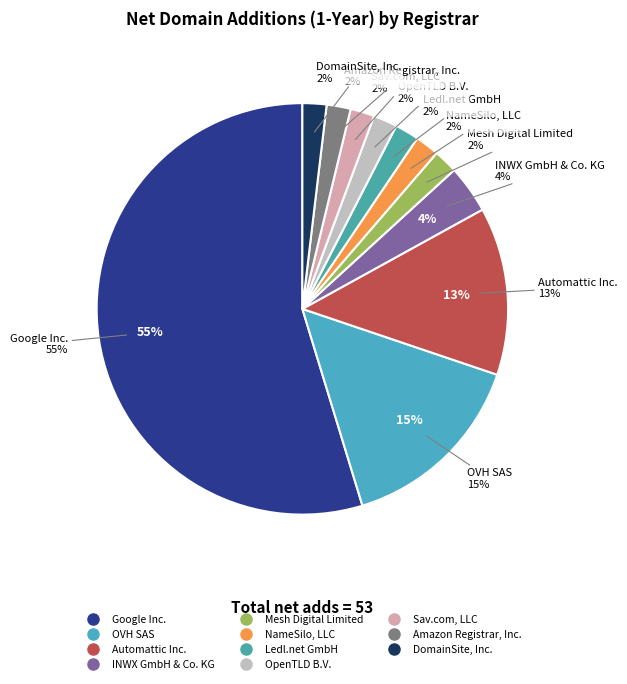

Count the number of slices in the pie.

11